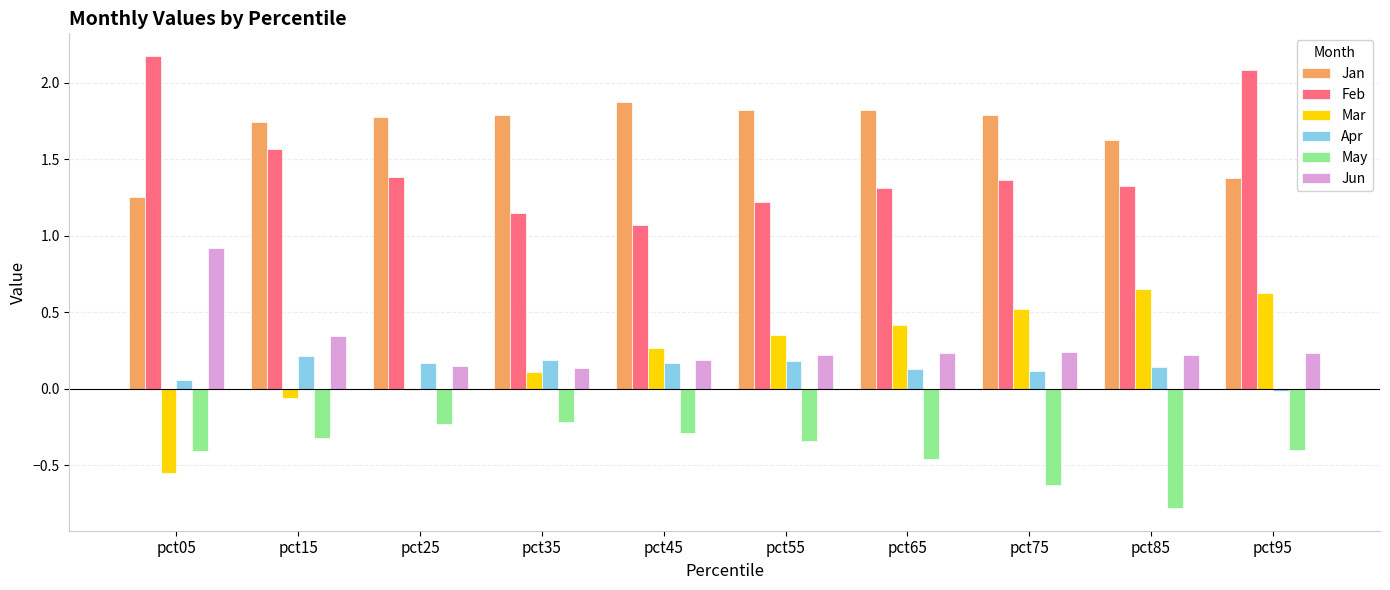

At which category is the sum across all series the highest?

pct95